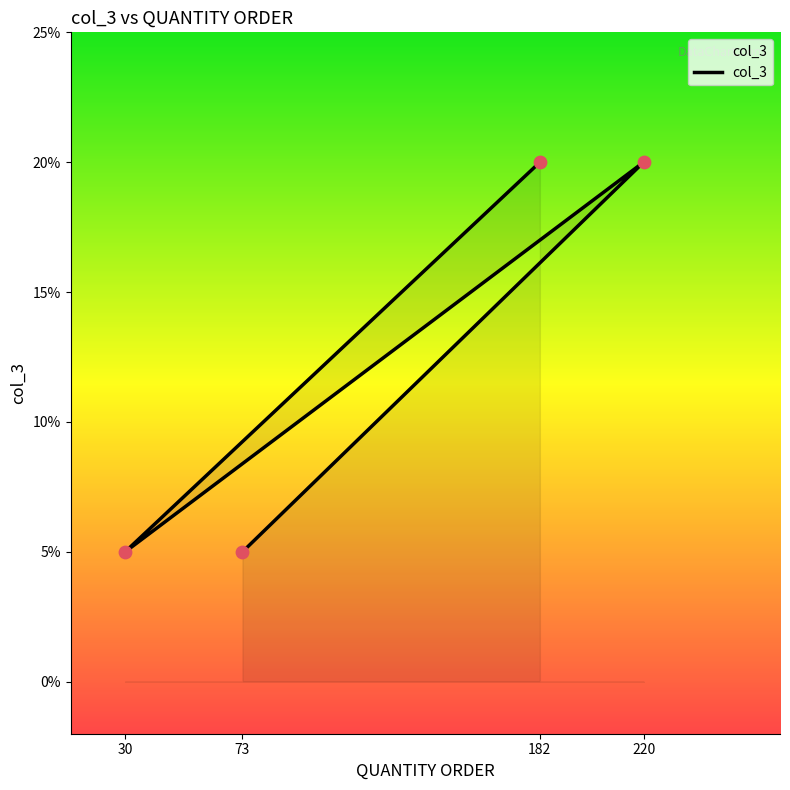

What is the change in value from 220 to 30?

-0.2